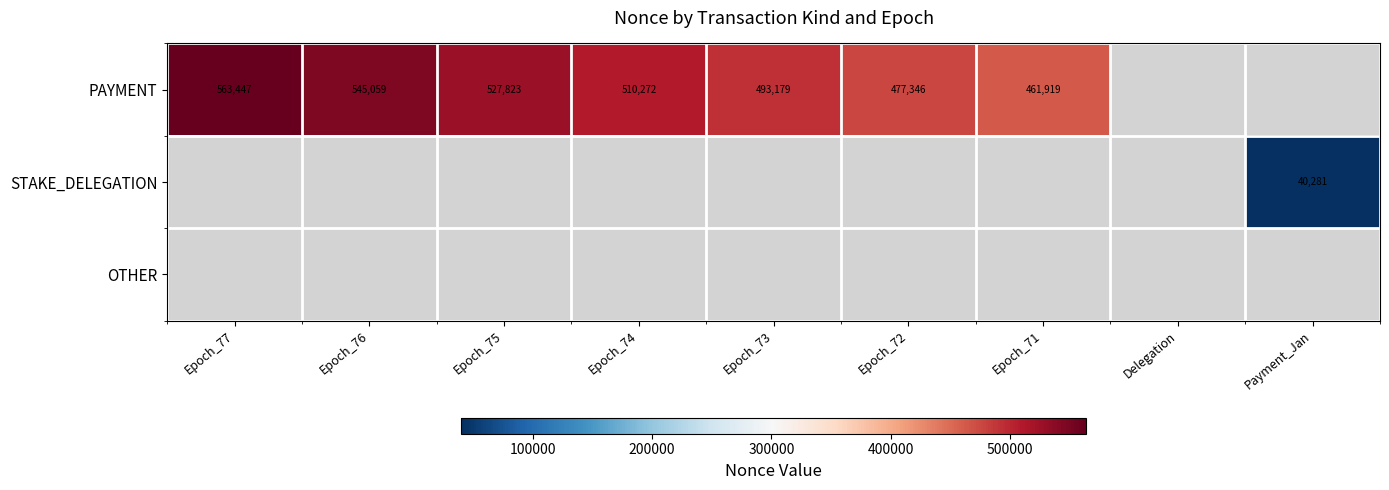

How many distinct data groups are displayed?

3